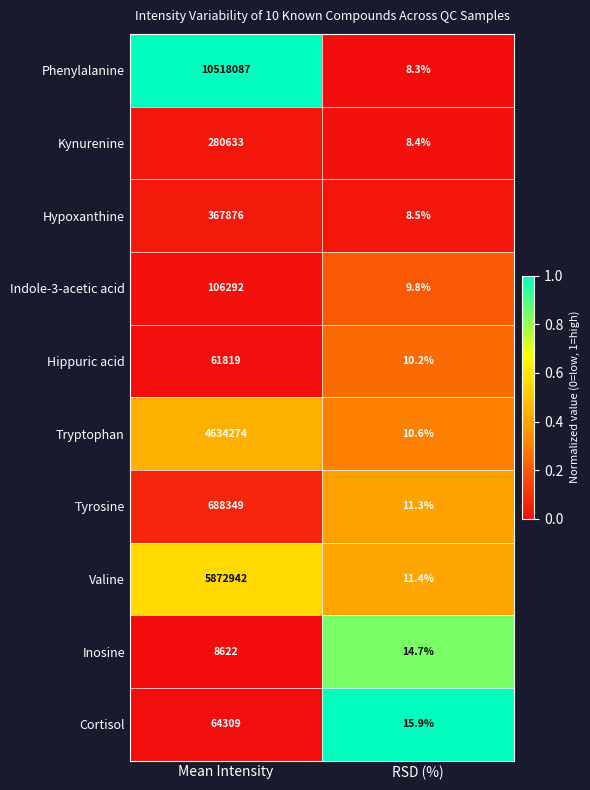

Which series has the widest spread of values?

Phenylalanine